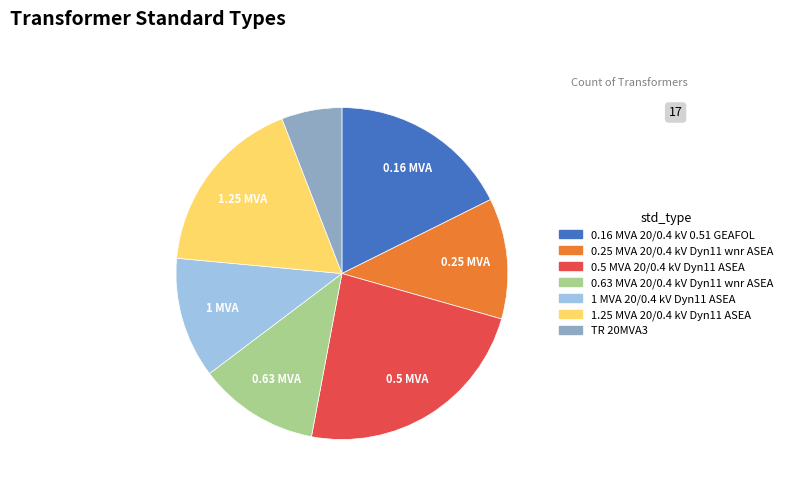

Does 0.25 MVA 20/0.4 kV Dyn11 wnr ASEA account for over 50% of the chart?

No